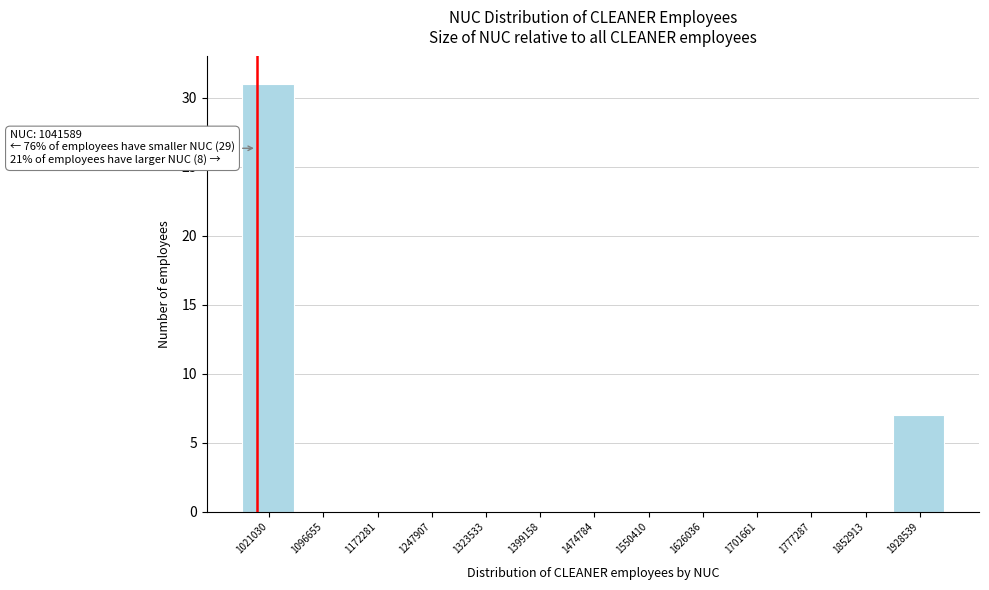

Reading right to left, what are all the values shown in this chart?

1928539=7	1852913=0	1777287=0	1701661=0	1626036=0	1550410=0	1474784=0	1399158=0	1323533=0	1247907=0	1172281=0	1096655=0	1021030=31